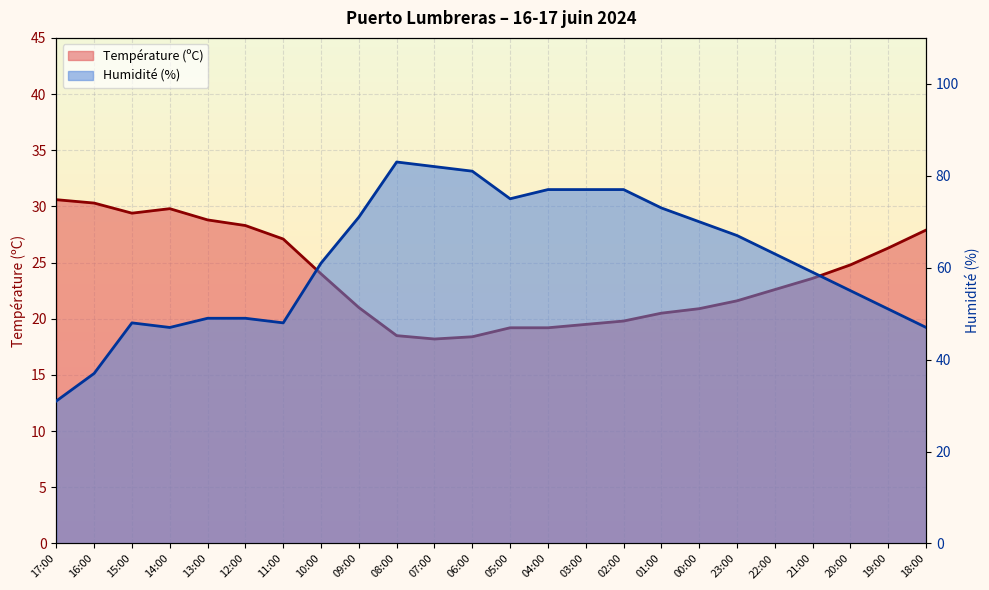

What position from the left is 00:00?

18